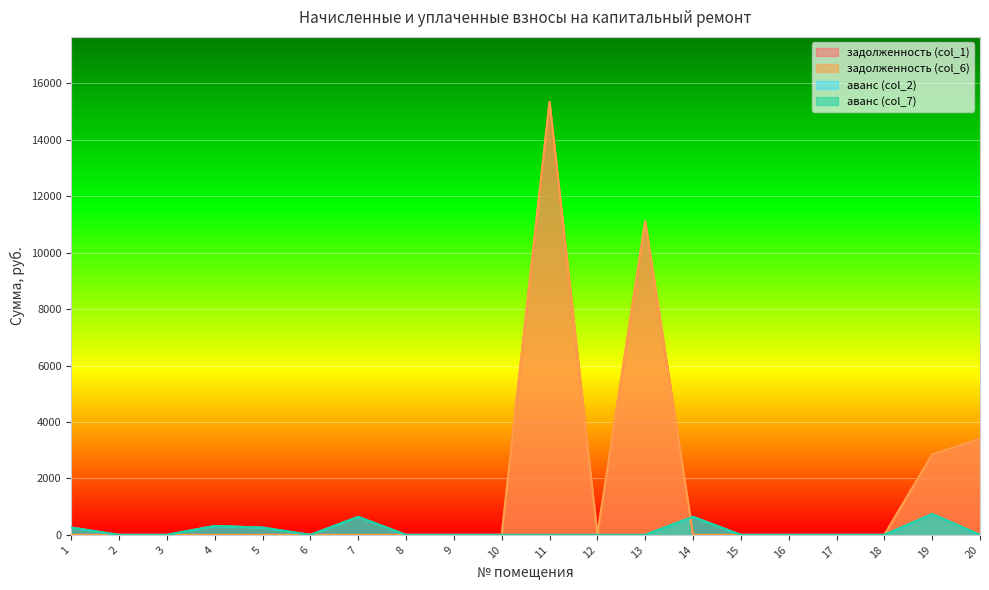

Where is the first local minimum for аванс (col_7)?

6